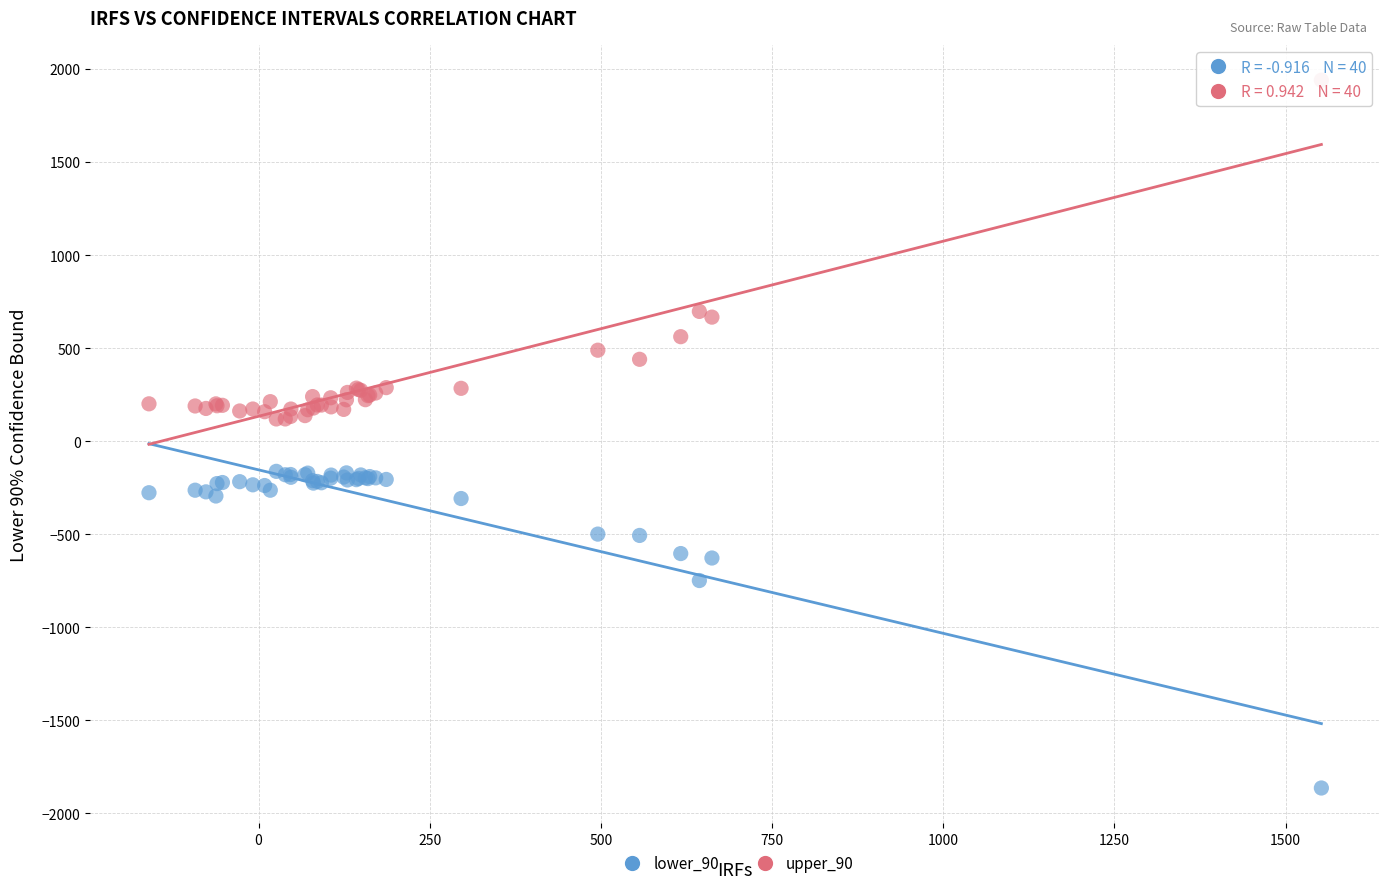

What is the X range (max minus min) for the scatter plot?

1712.3